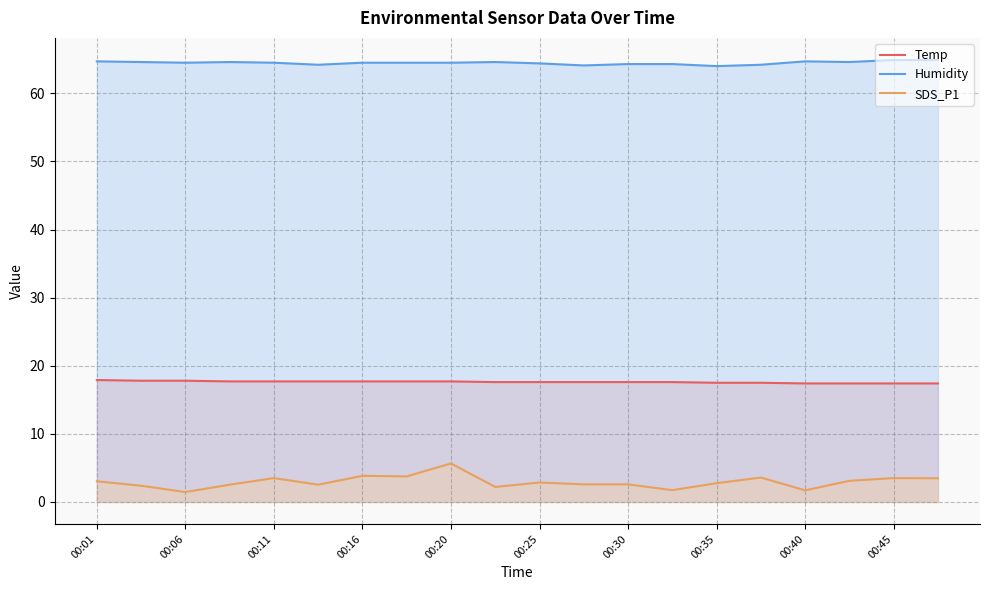

True or false: Humidity and SDS_P1 cross at least once.

False